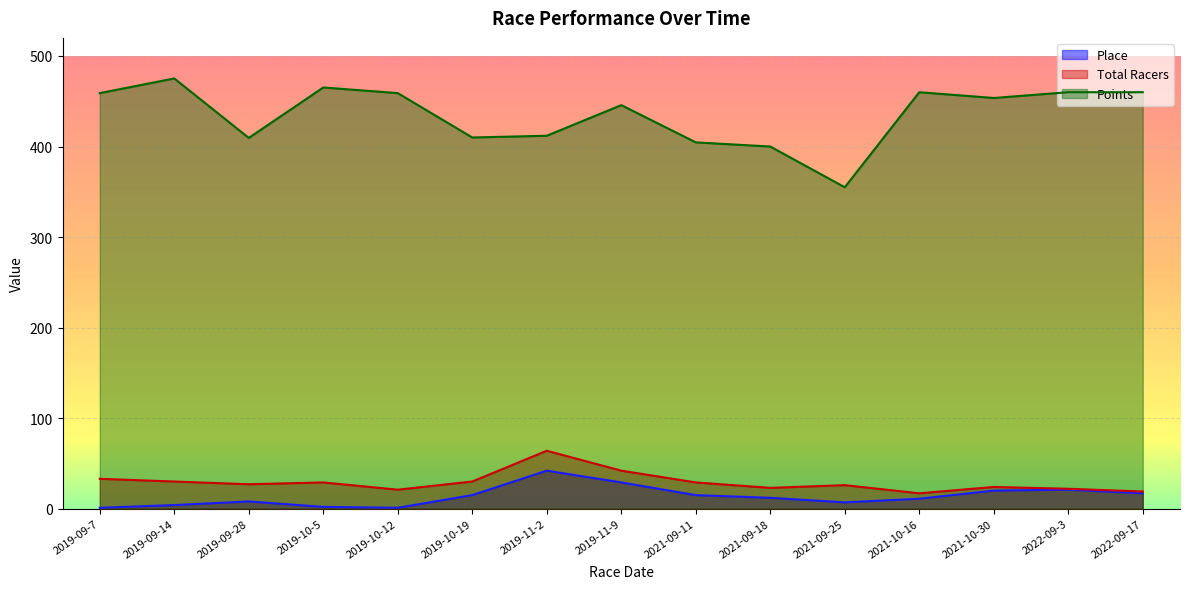

True or false: Total Racers and Points cross at least once.

False